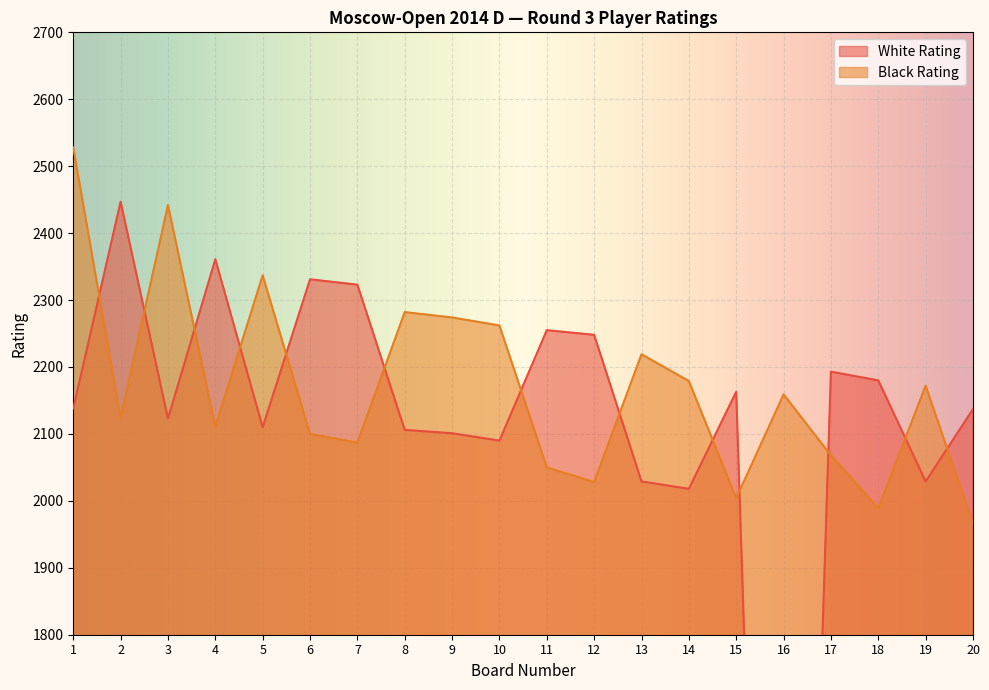

What are all the series names shown in the legend?

White Rating, Black Rating